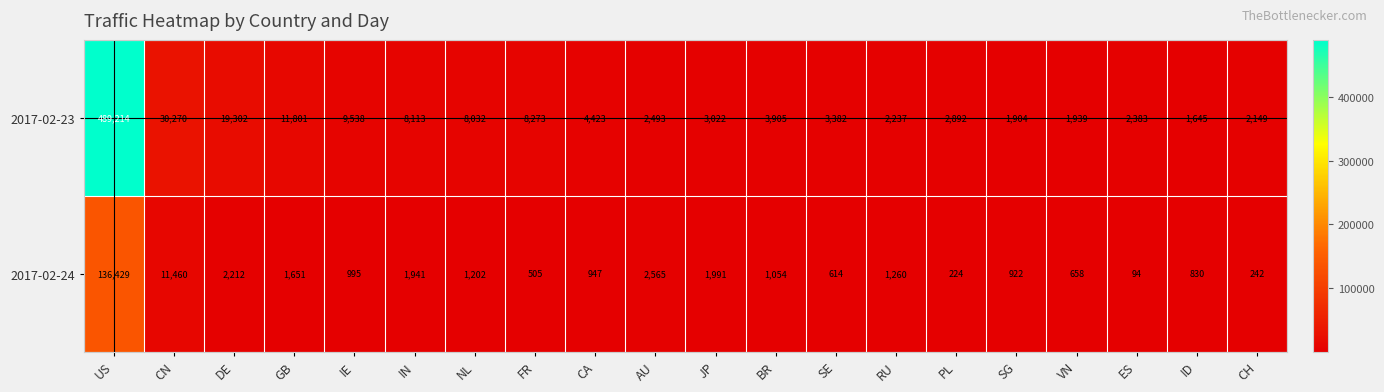

What is the difference between the 2017-02-23 values at FR and DE?

11029